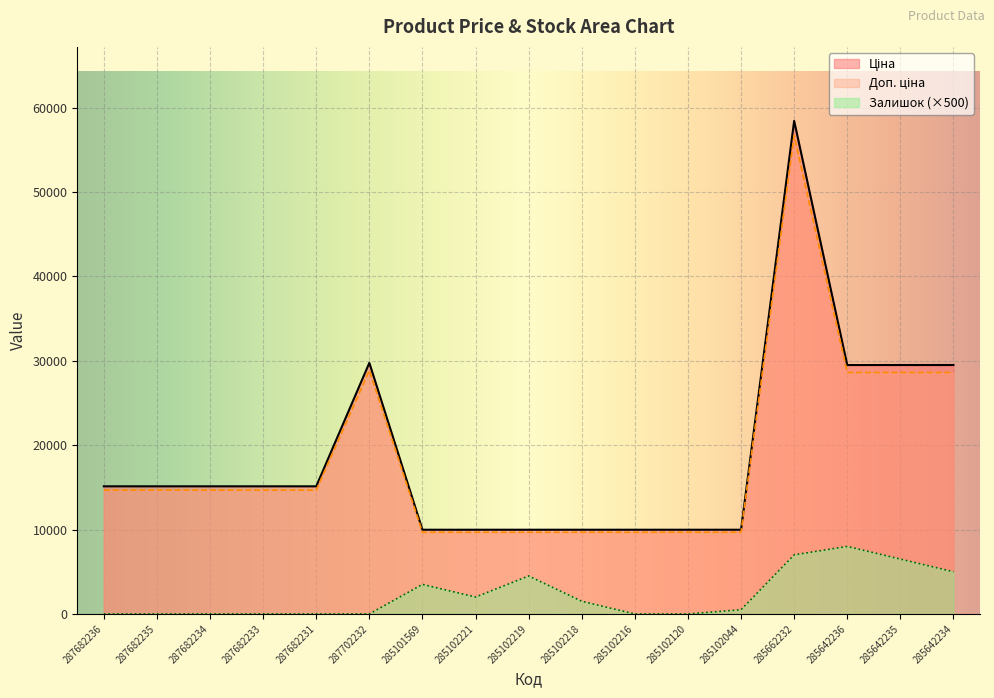

Between 287682235 and 287682231, which series saw the biggest shift?

Ціна